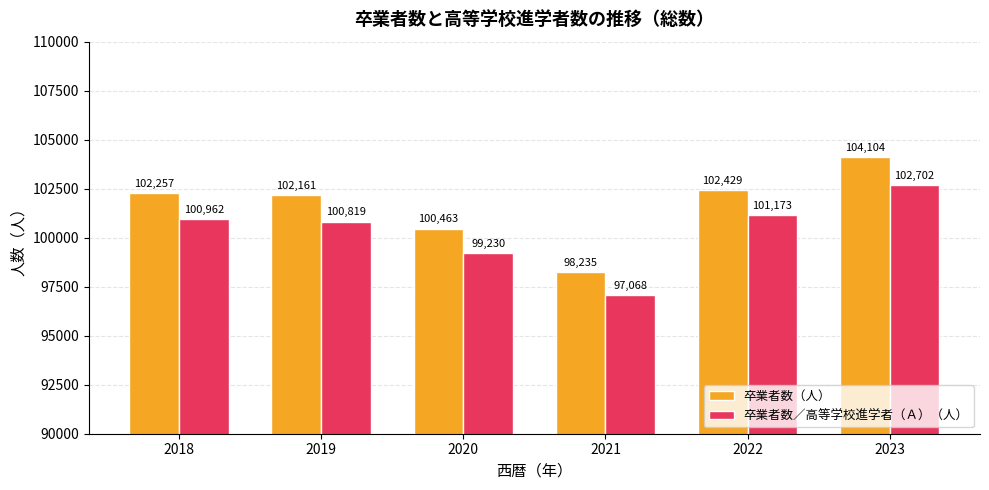

At which label is 卒業者数（人） closest to 101169?

2020